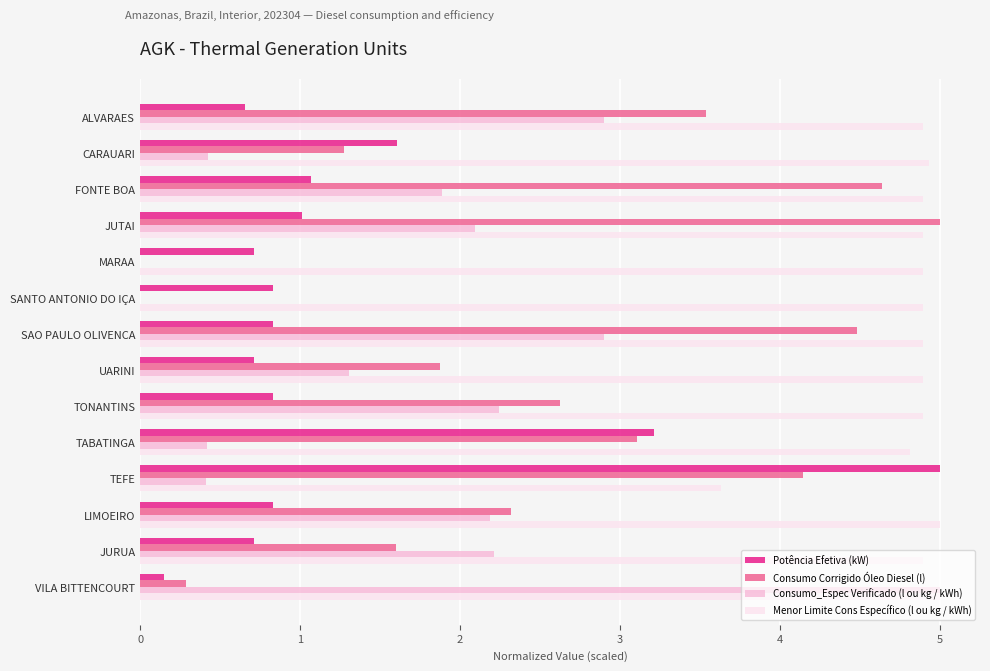

Which series has the largest total across all categories?

Menor Limite Cons Específico (l ou kg / kWh)